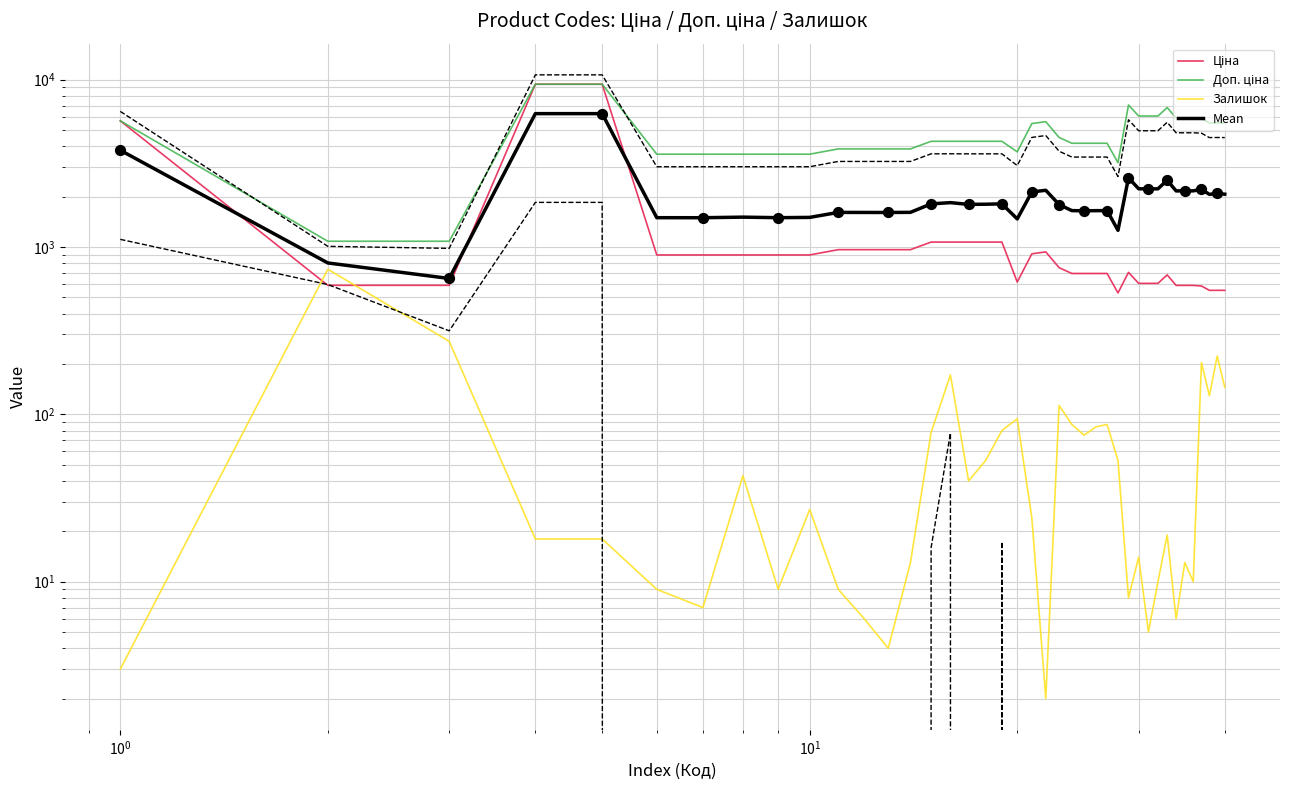

Which series contains the lowest Y value?

Залишок